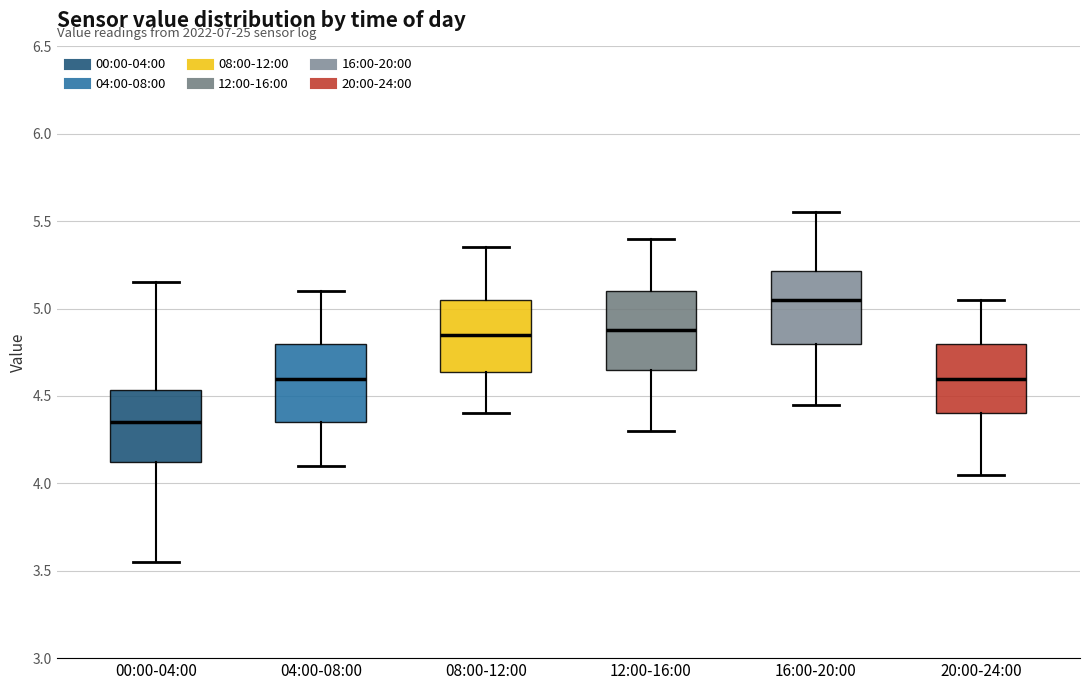

Reading left to right, transcribe this box plot: for each box, give where its median line is, the range the box spans, and where its two whiskers end, as read against the y-axis. The values are not printed on the chart, so give them approximately, as read against the axis.

00:00-04:00: median 4.35, box 4.10 to 4.55, whiskers 3.55 to 5.15
04:00-08:00: median 4.60, box 4.35 to 4.80, whiskers 4.10 to 5.10
08:00-12:00: median 4.85, box 4.65 to 5.05, whiskers 4.40 to 5.35
12:00-16:00: median 4.90, box 4.65 to 5.10, whiskers 4.30 to 5.40
16:00-20:00: median 5.05, box 4.80 to 5.20, whiskers 4.45 to 5.55
20:00-24:00: median 4.60, box 4.40 to 4.80, whiskers 4.05 to 5.05